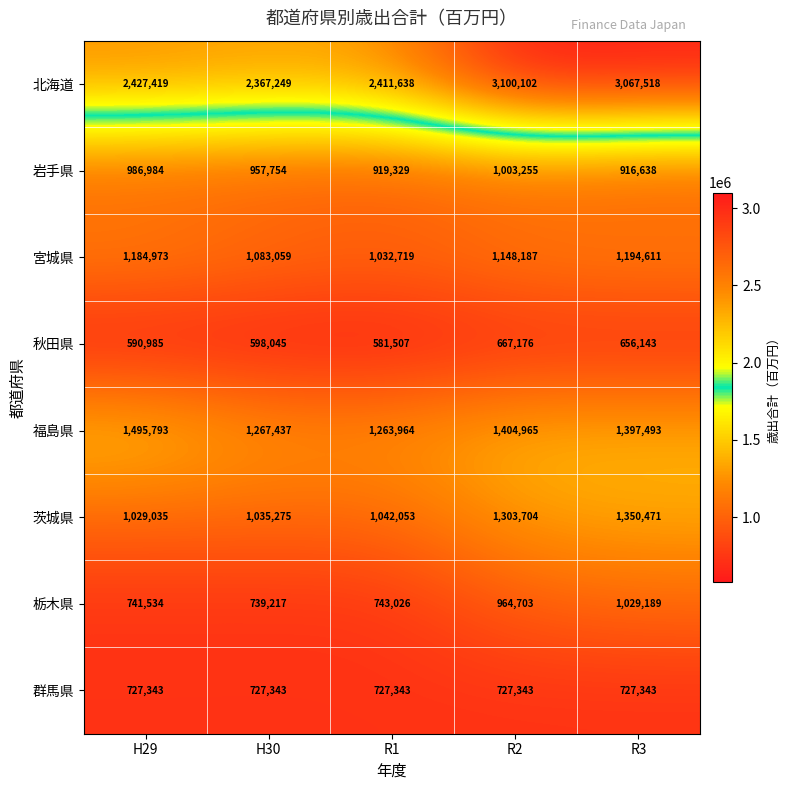

Is it true that 岩手県 equals 957754 at H30?

True